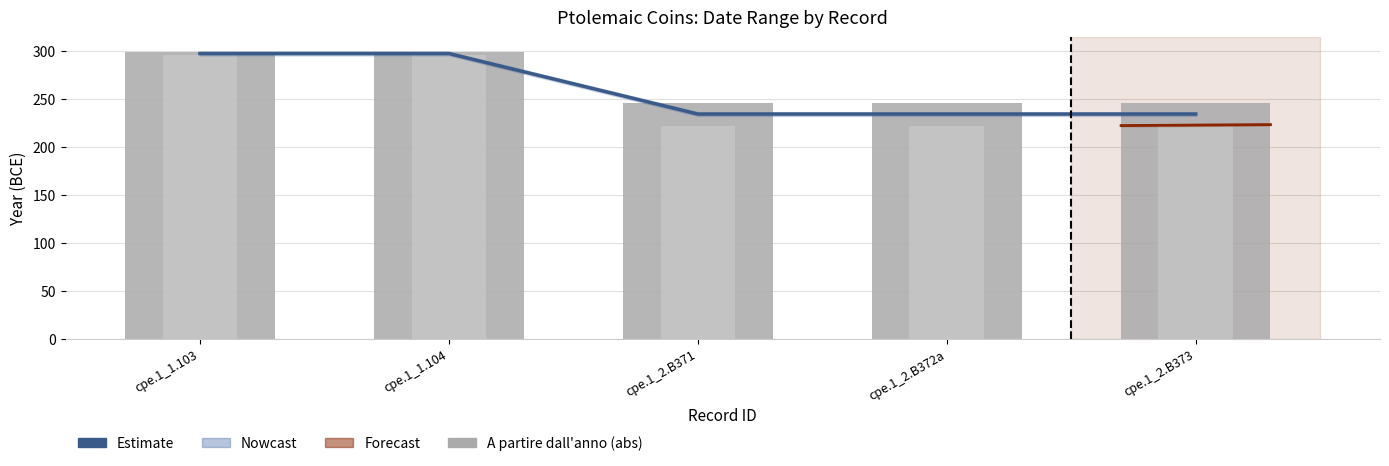

At which category is the sum across all series the highest?

cpe.1_1.103